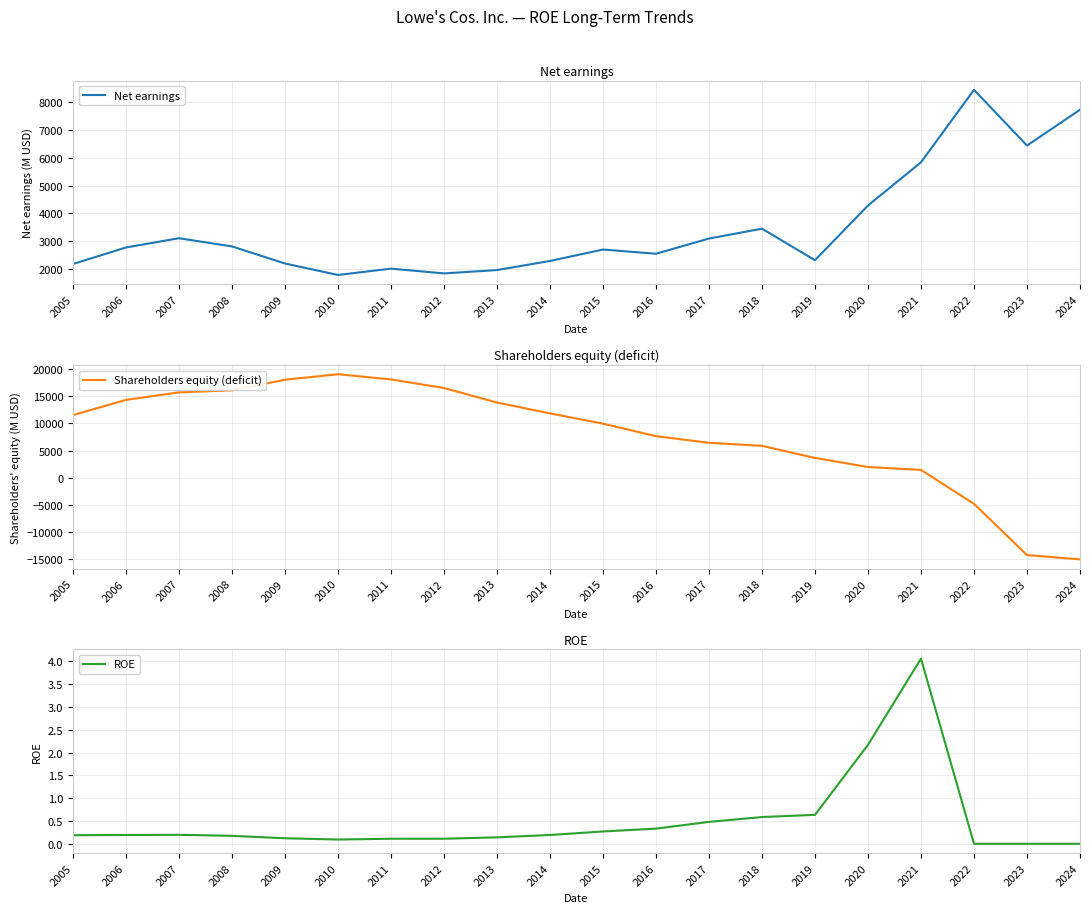

Is it true that Shareholders equity (deficit) equals 11535.0 at 2005?

True